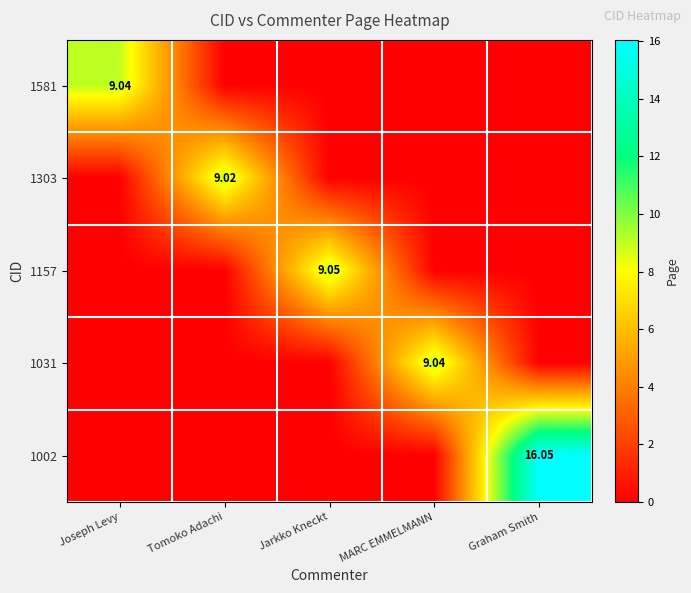

What is the sum of all 1581 values?

9.0